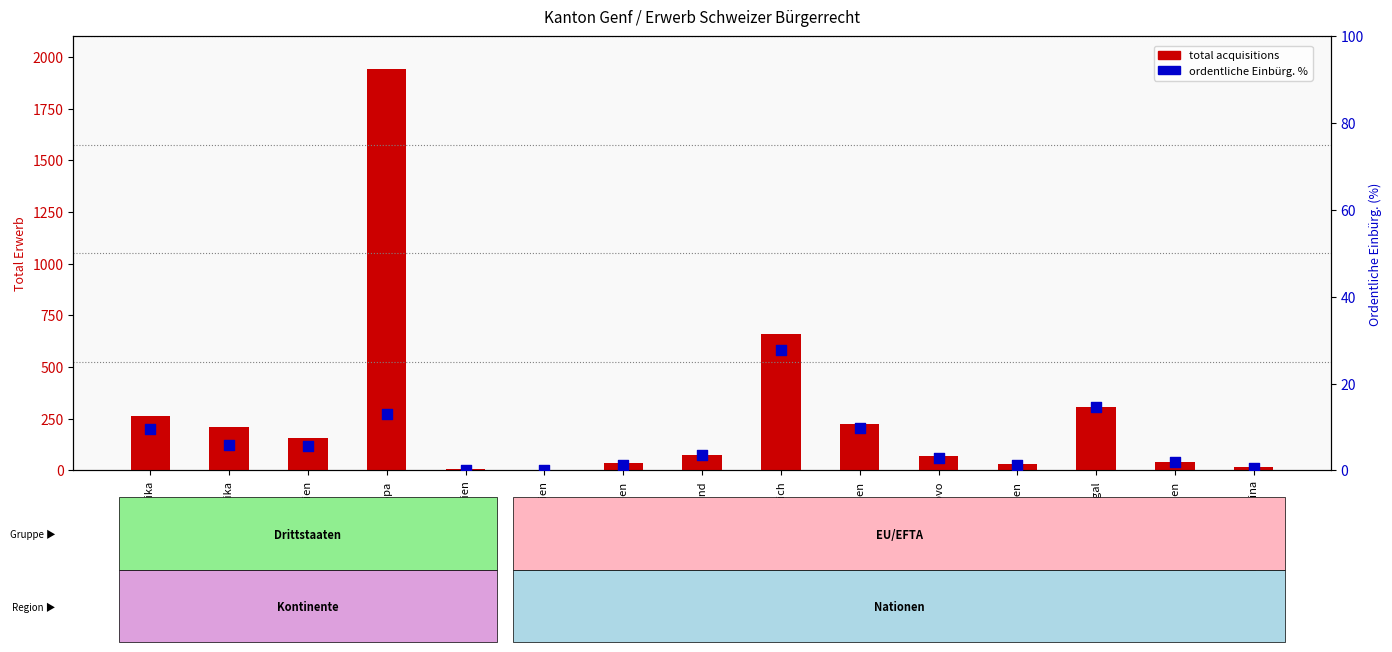

Which series has the largest total across all categories?

total acquisitions